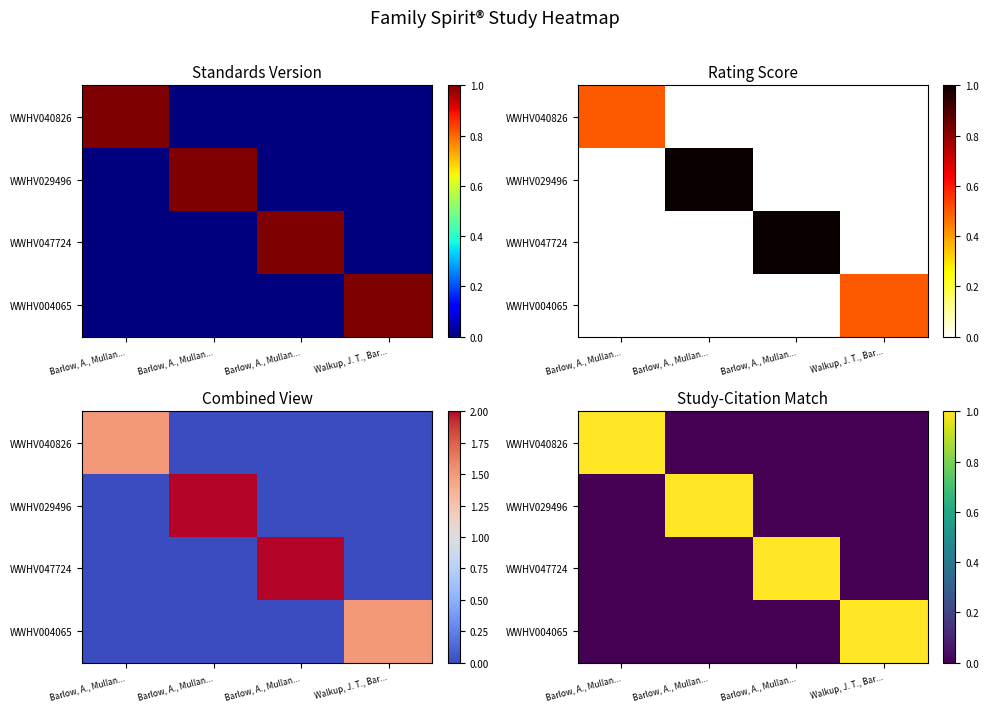

At which label is WWHV040826 closest to 0?

Barlow, A., Mullan...